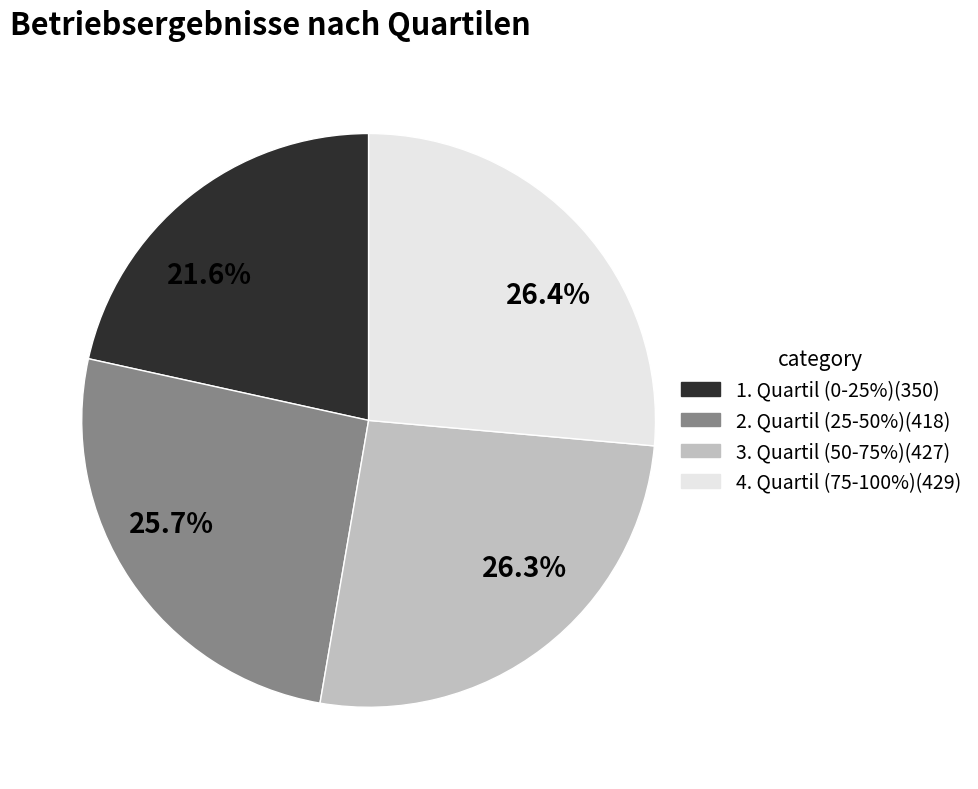

Does any single category account for the majority?

No